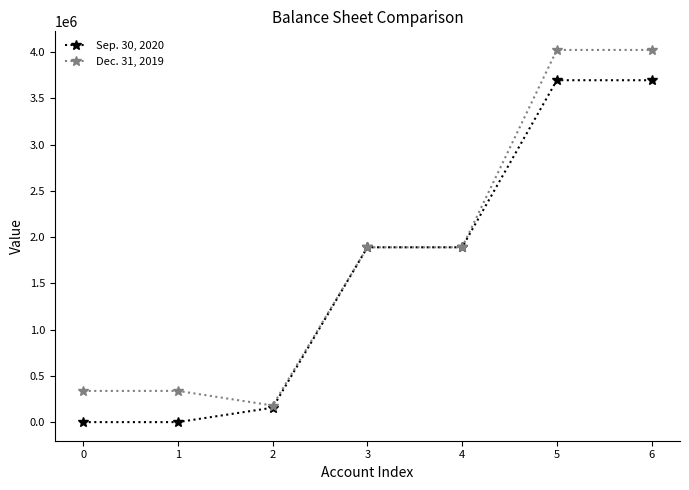

What is the difference between the maximum and second lowest values in the Sep. 30, 2020 series?

3696943